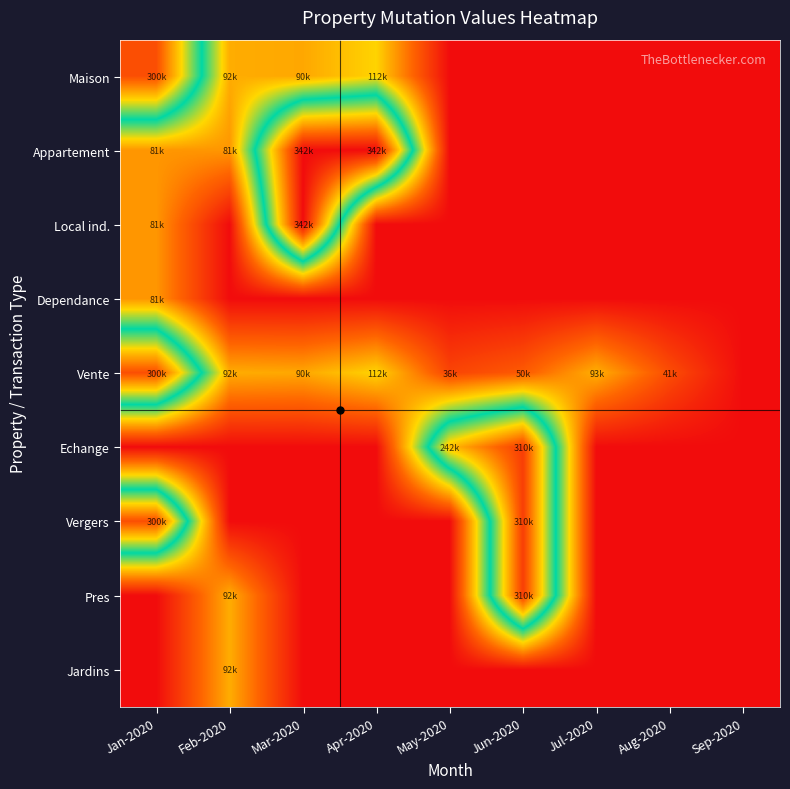

Count the number of data series in this chart.

9